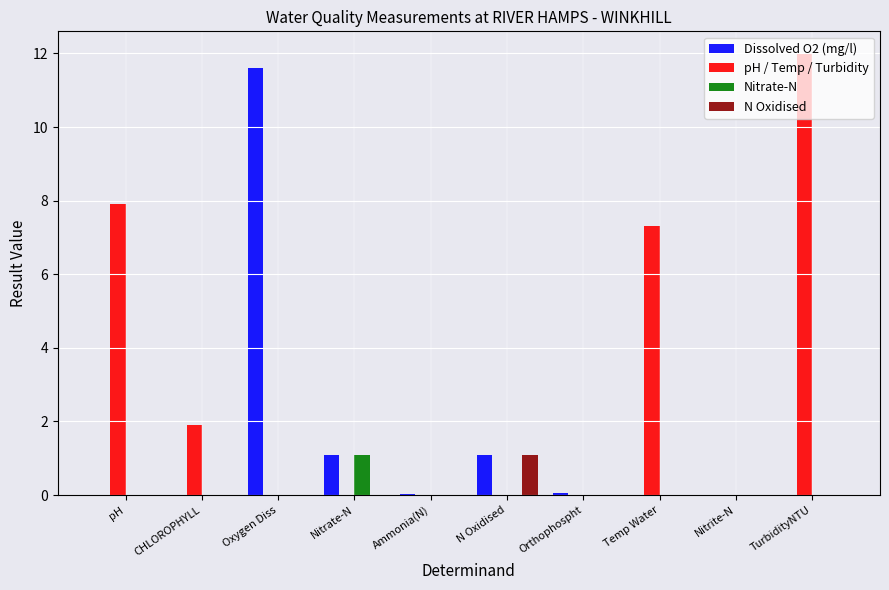

What is the total value across all series at CHLOROPHYLL?

1.9